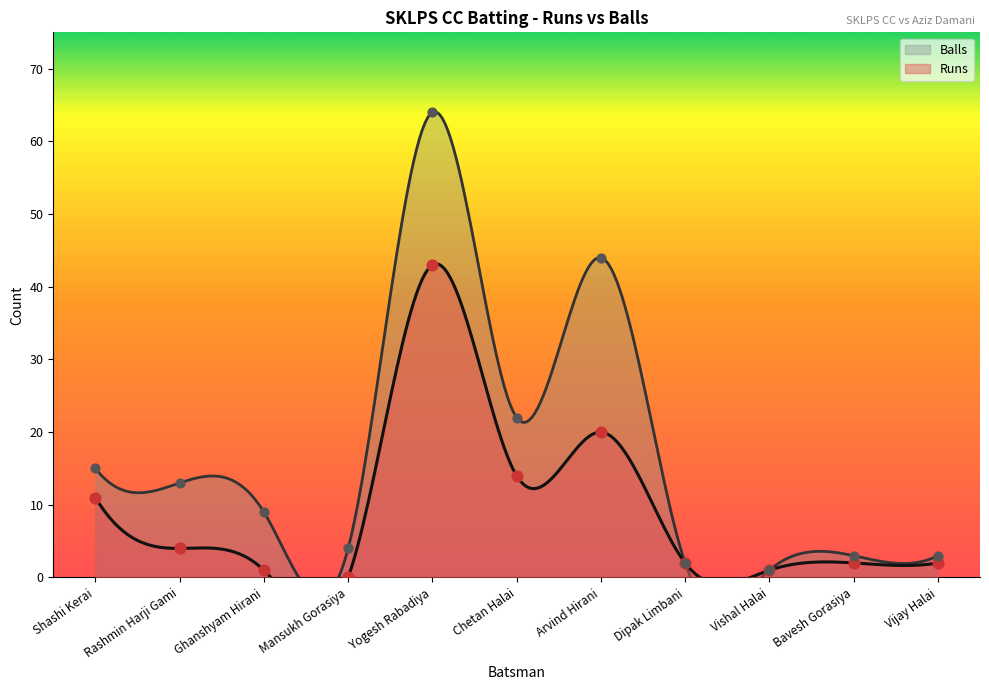

What is the total value across all series at Vijay Halai?

5